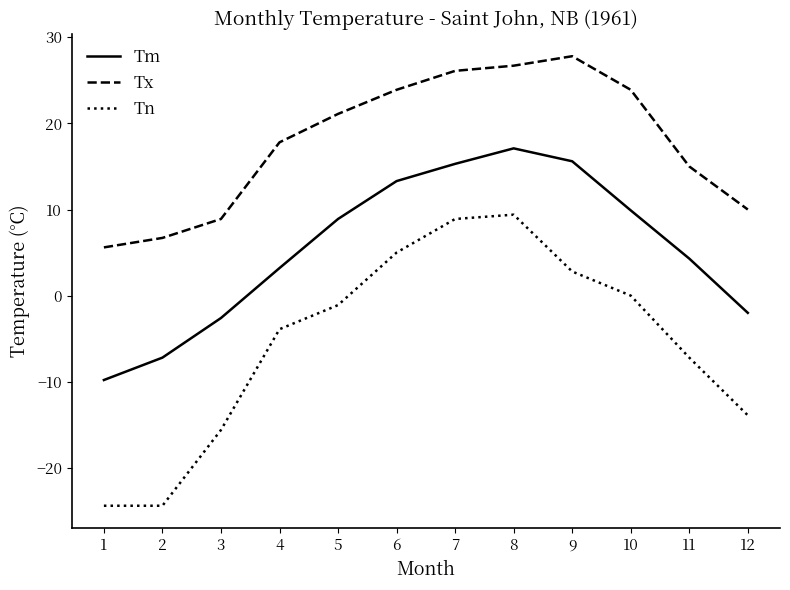

Is this an area chart (filled region under the line)?

No